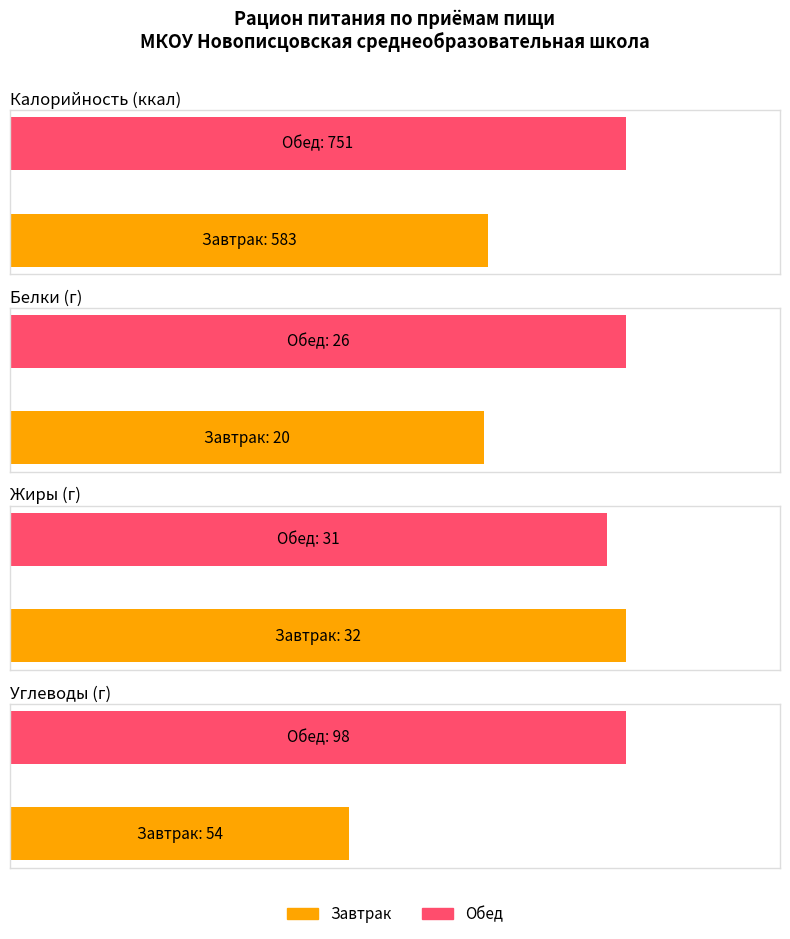

Which label corresponds to the smallest value in the chart?

Завтрак